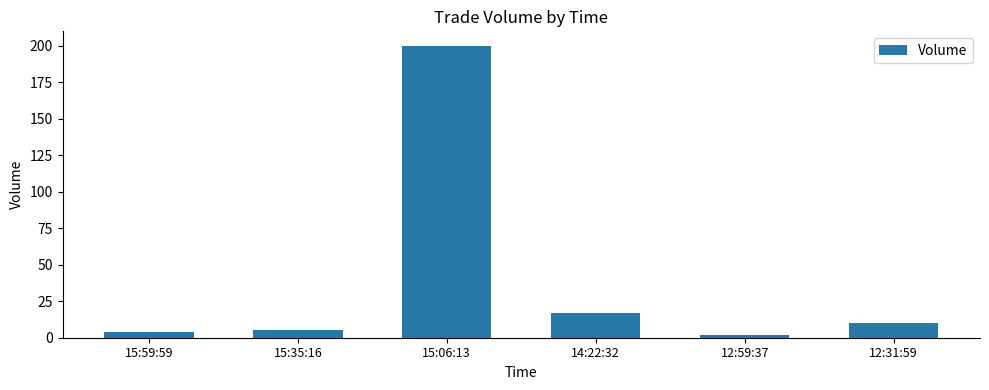

Approximately how many times larger is the value at 15:06:13 compared to 15:35:16?

40.0